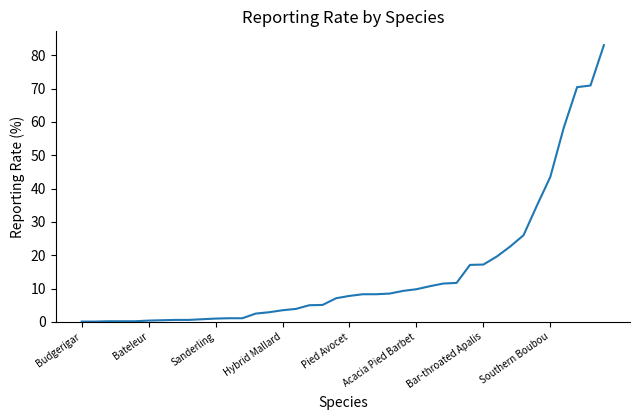

What is the sum of all values?

586.2